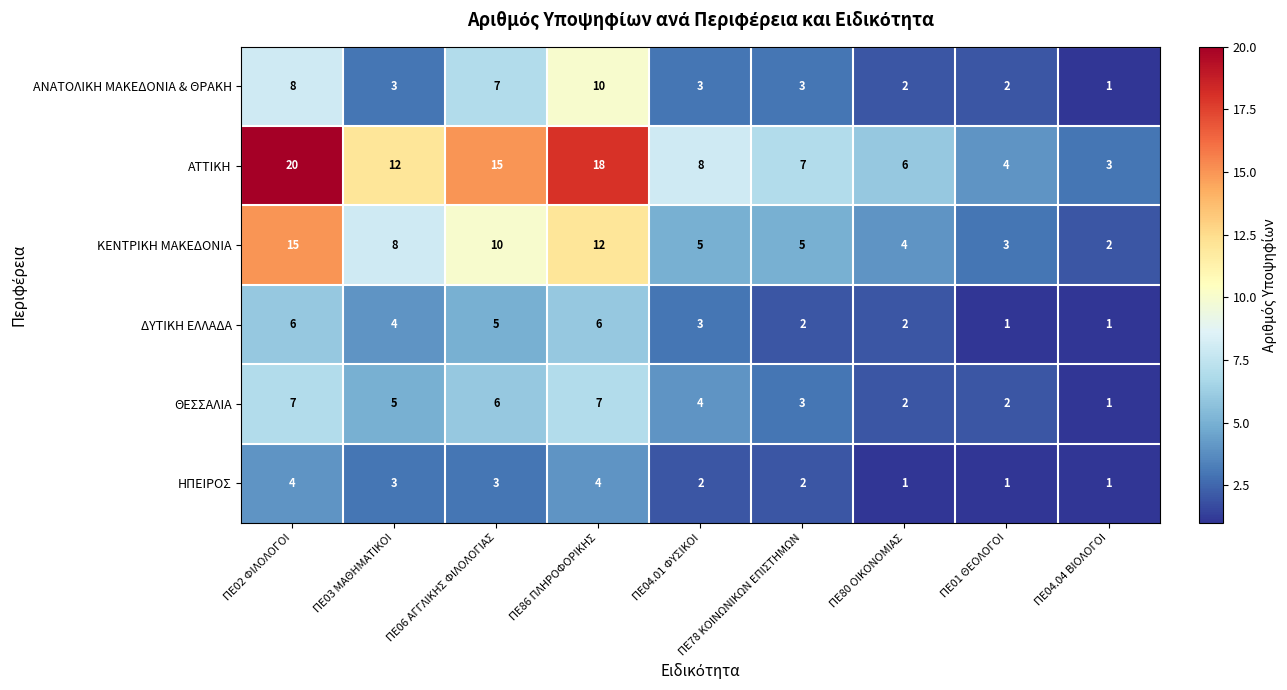

What is the difference between the highest and lowest values at ΠΕ04.04 ΒΙΟΛΟΓΟΙ?

2